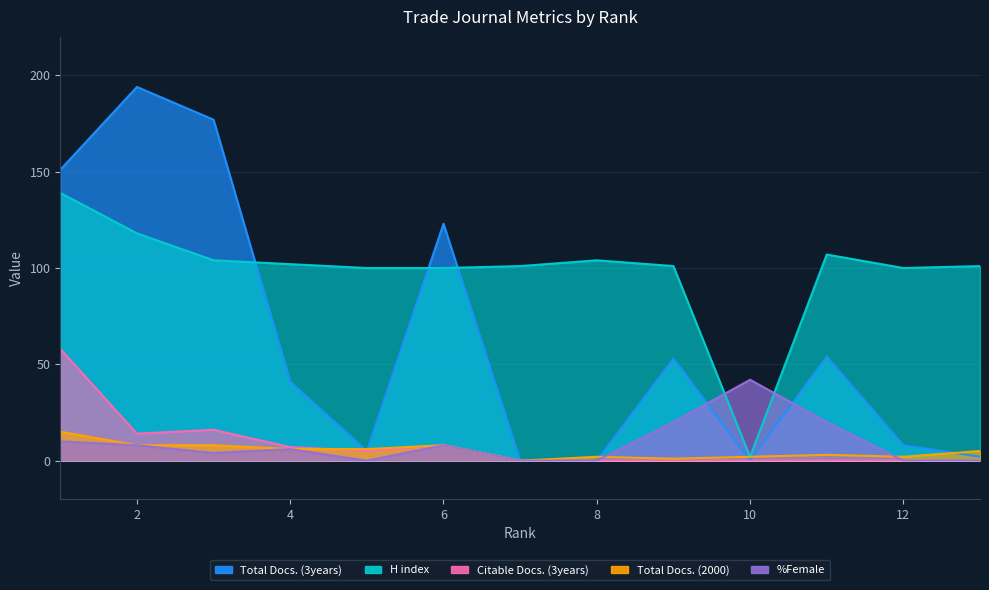

Where is Citable Docs. (3years) nearest to the value 29?

3